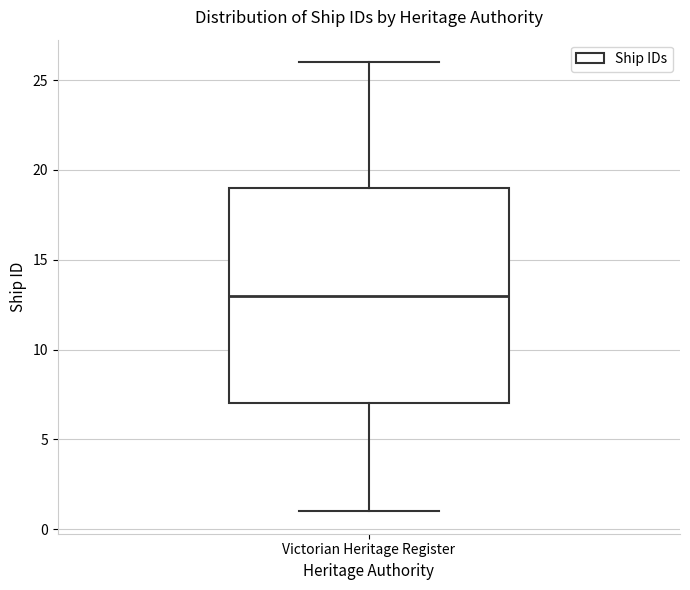

Where does the lower whisker of the box for Victorian Heritage Register end on the y-axis? The values are not printed on the chart, so give them approximately, as read against the axis.

1